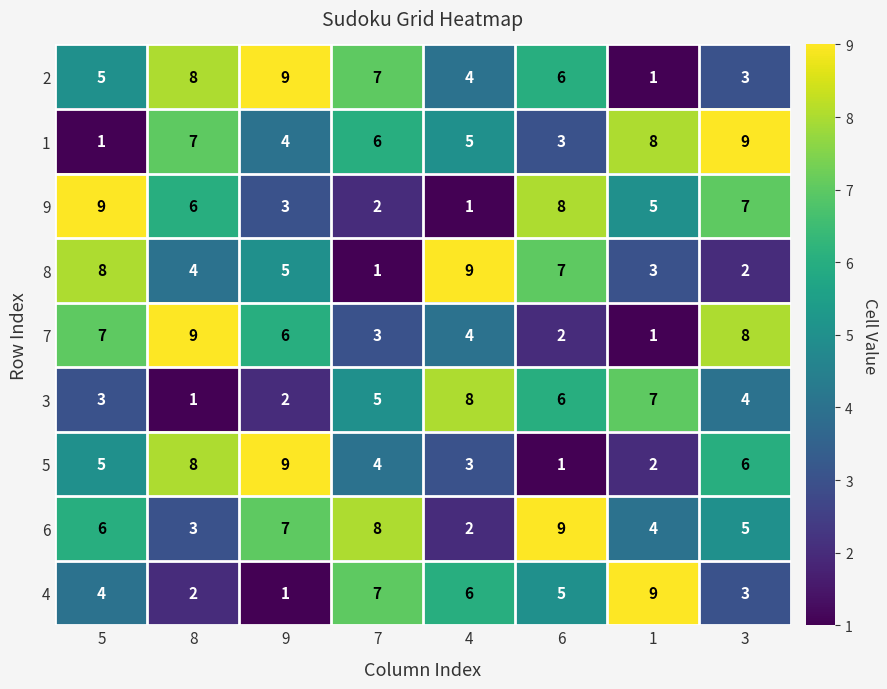

What is the spread (max minus min) of values at 4?

8